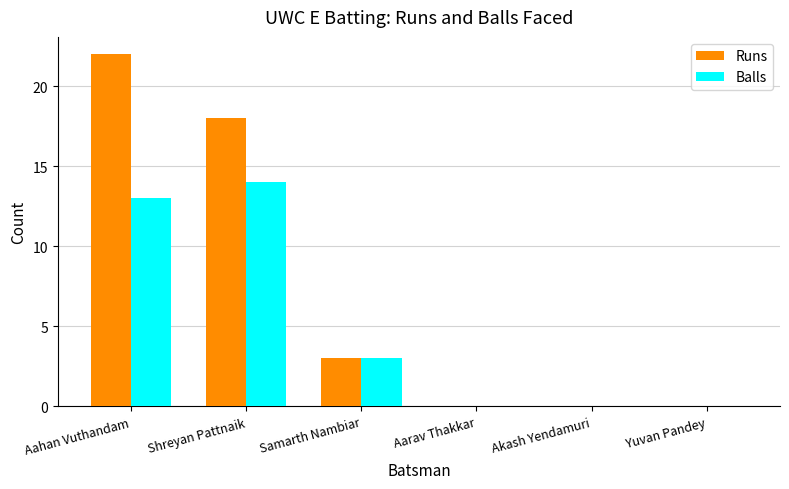

How many series are shown in this chart?

2